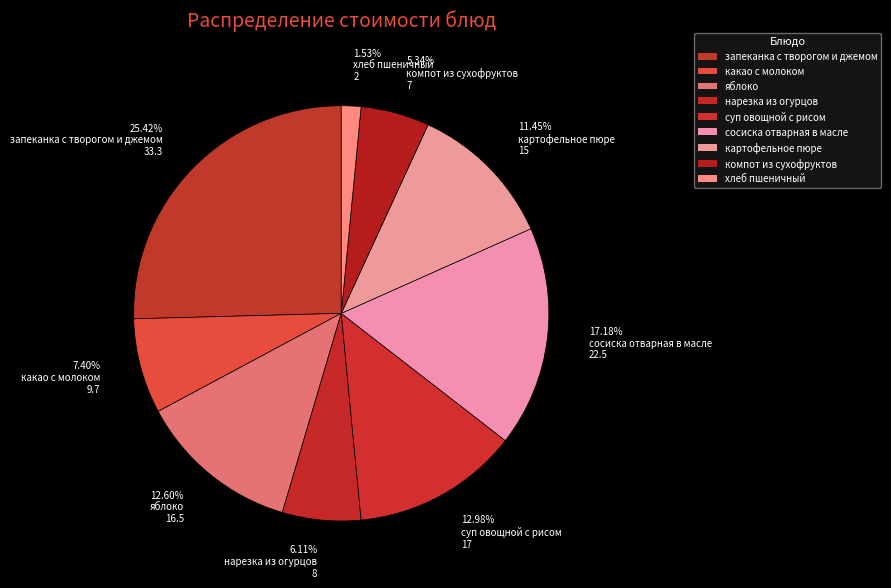

What is the change in value from нарезка из огурцов to компот из сухофруктов?

-1.0